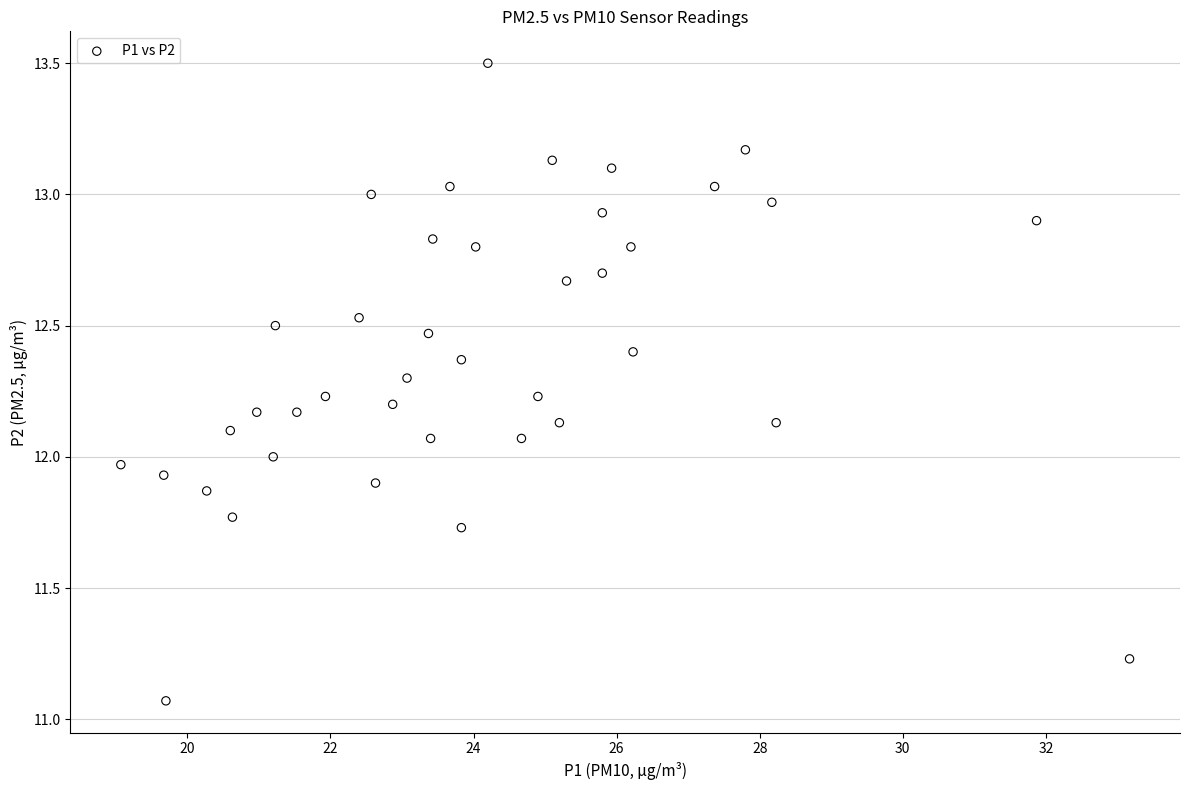

What is the range of Y values (max minus min)?

2.4